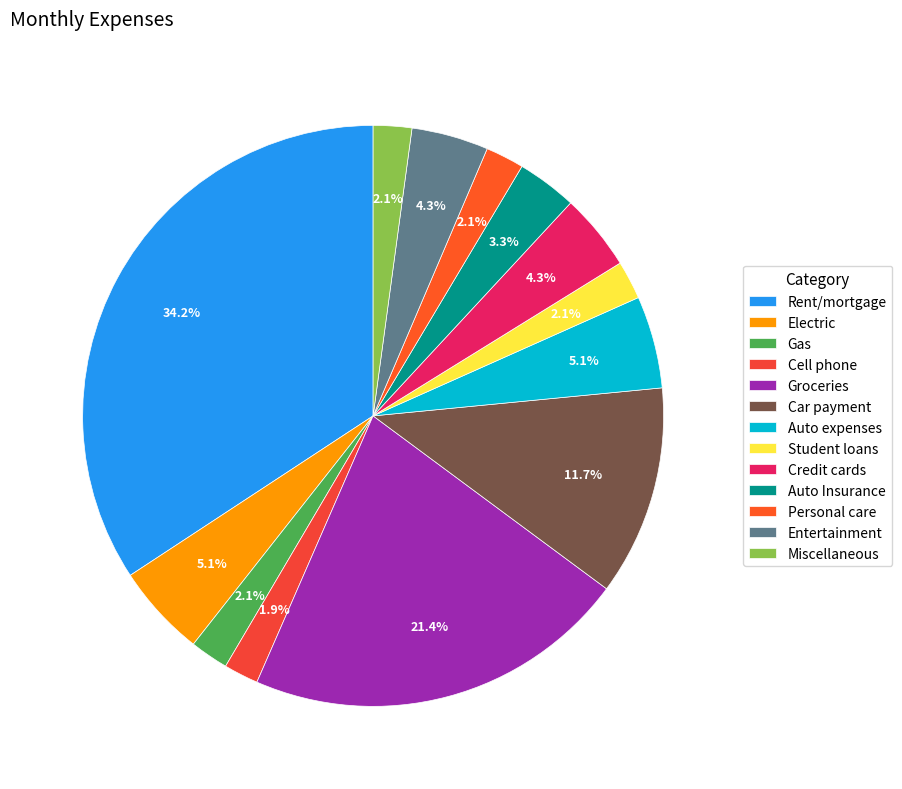

What percentage is the Cell phone slice, to the nearest percent?

2%